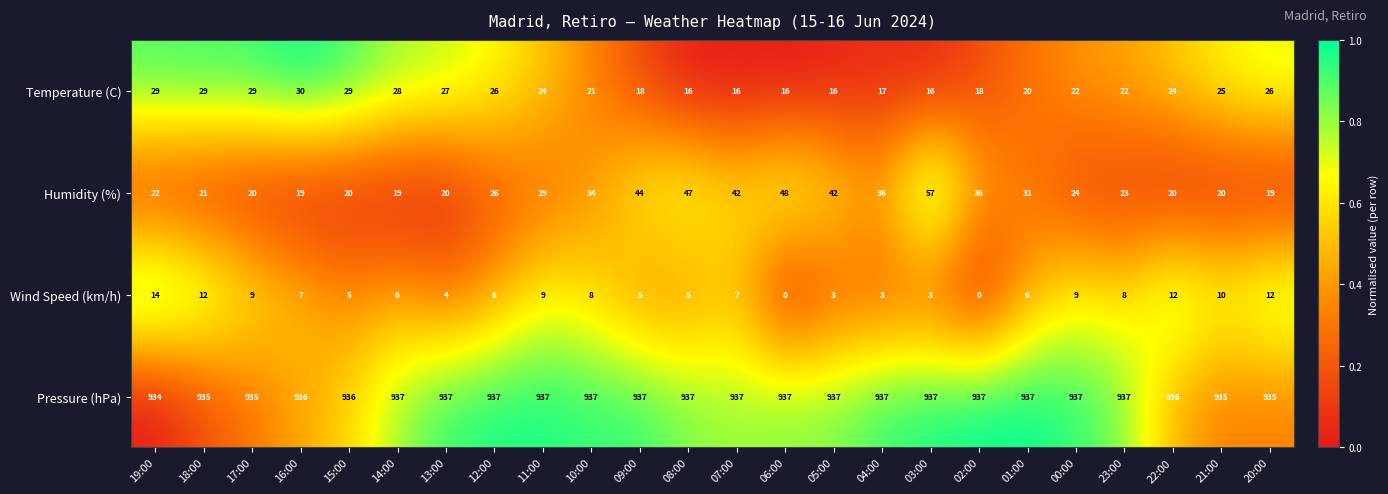

Read the Temperature (C) value at 08:00.

16